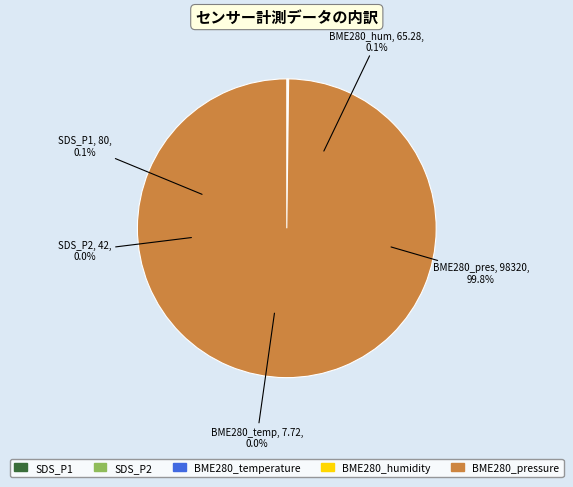

Which category accounts for the majority?

BME280_pressure